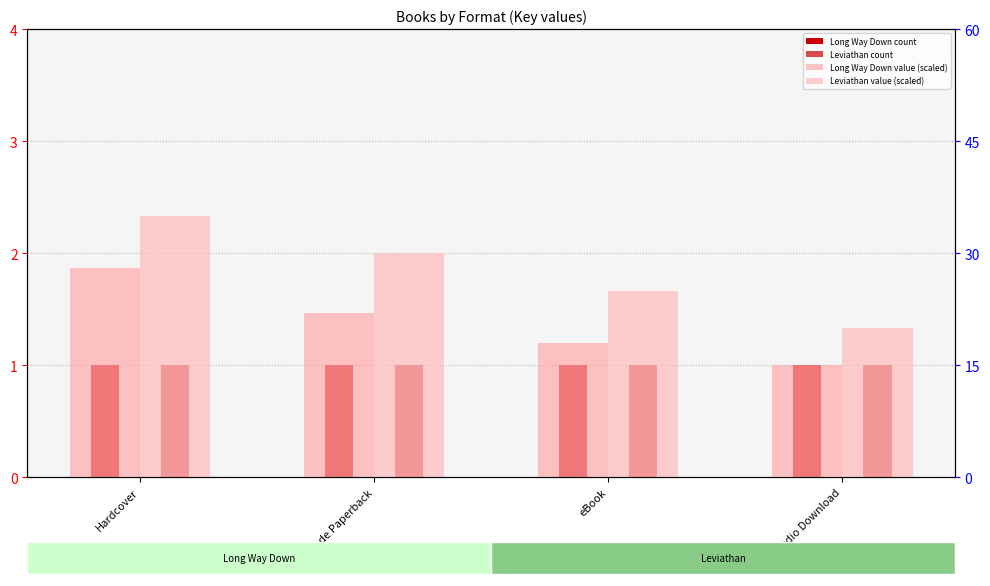

Rank the series at eBook from lowest to highest value.

Long Way Down count, Leviathan count, Long Way Down value (scaled), Leviathan value (scaled)